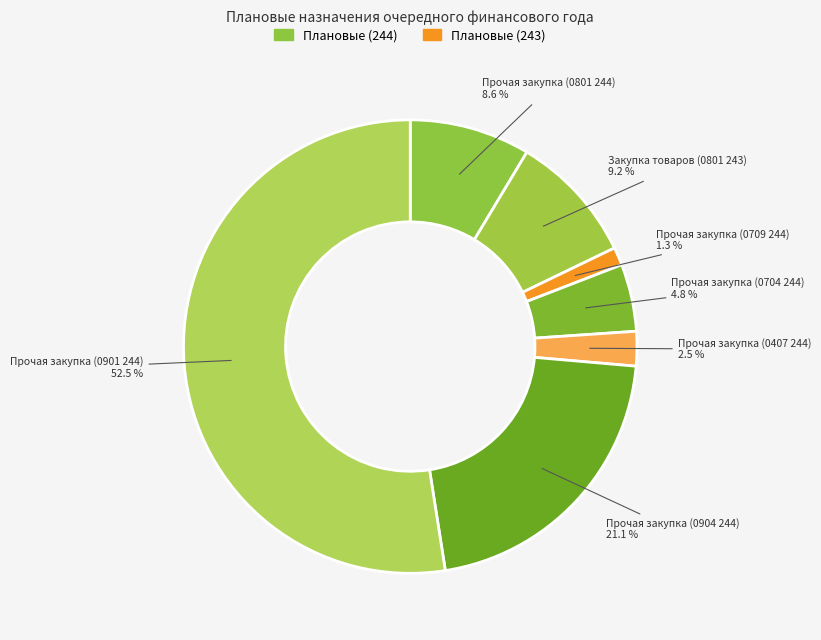

How many segments does this pie chart have?

7